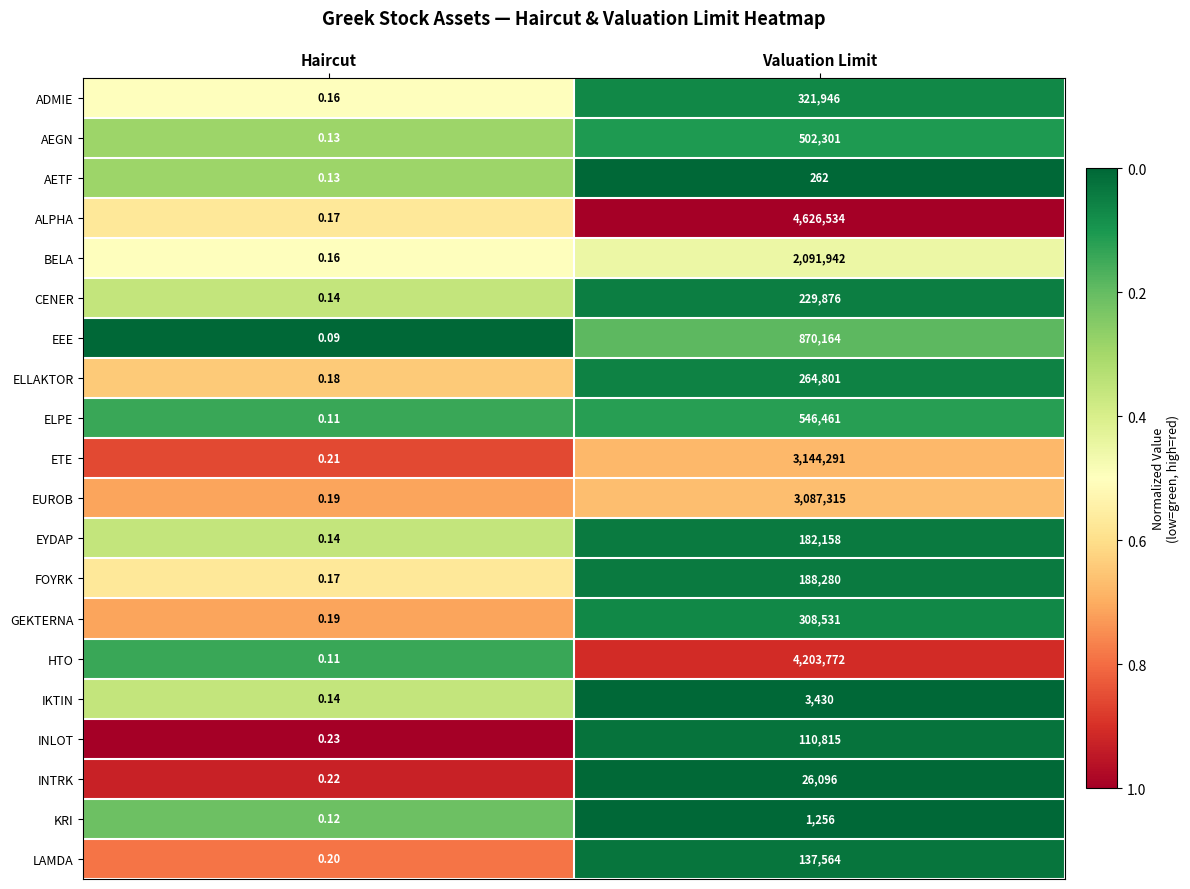

Rank the series by their maximum value, from highest to lowest.

ALPHA, HTO, ETE, EUROB, BELA, EEE, ELPE, AEGN, ADMIE, GEKTERNA, ELLAKTOR, CENER, FOYRK, EYDAP, LAMDA, INLOT, INTRK, IKTIN, KRI, AETF